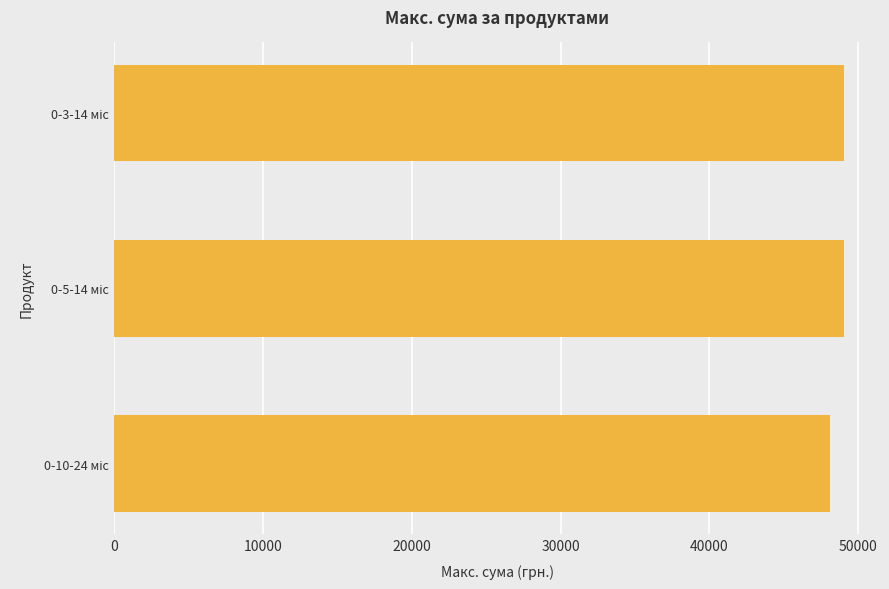

What is the sum of all values?

146116.1